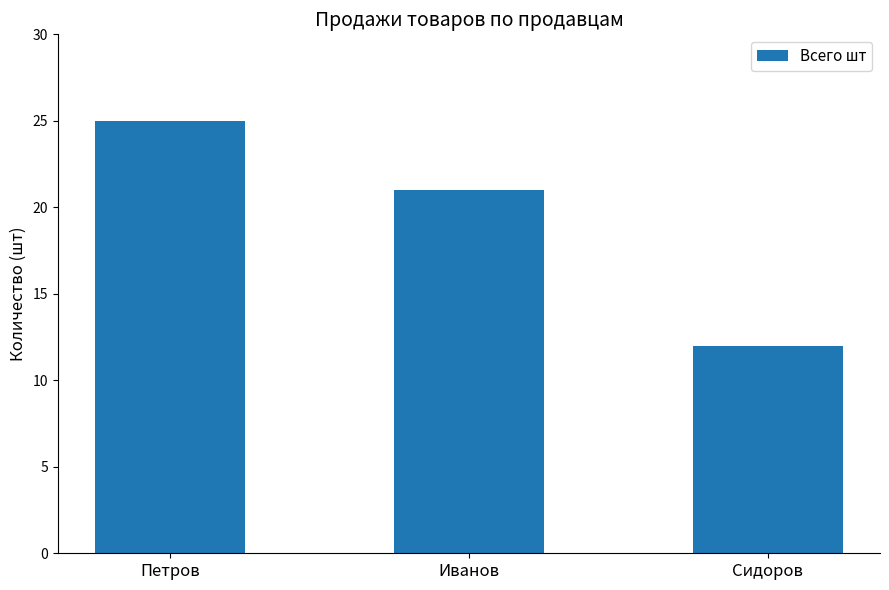

Reading right to left, transcribe all the data shown in this chart.

Сидоров=12	Иванов=21	Петров=25